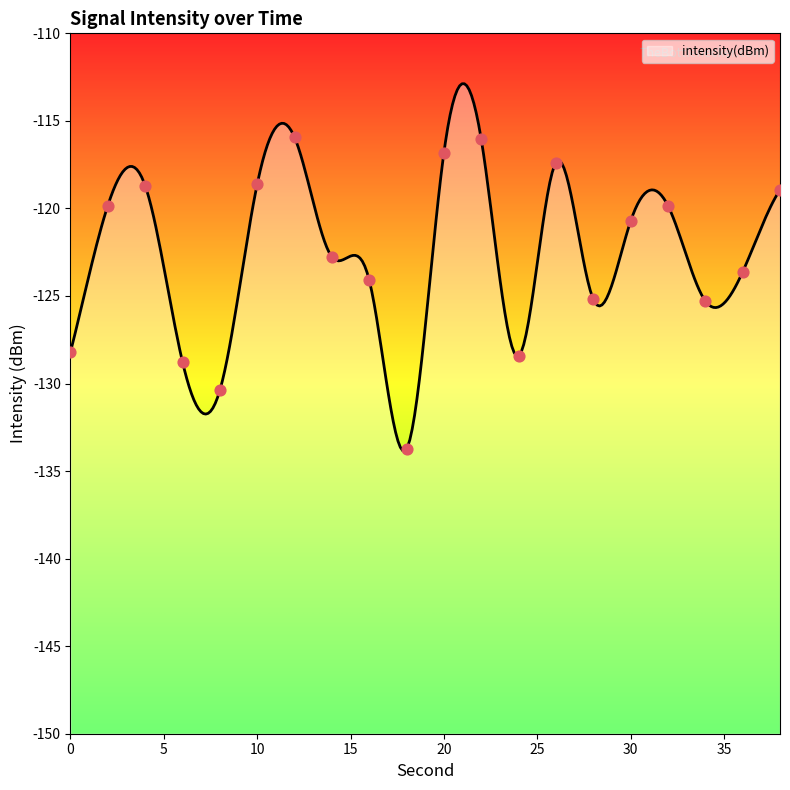

Between 28 and 6, which is larger?

28